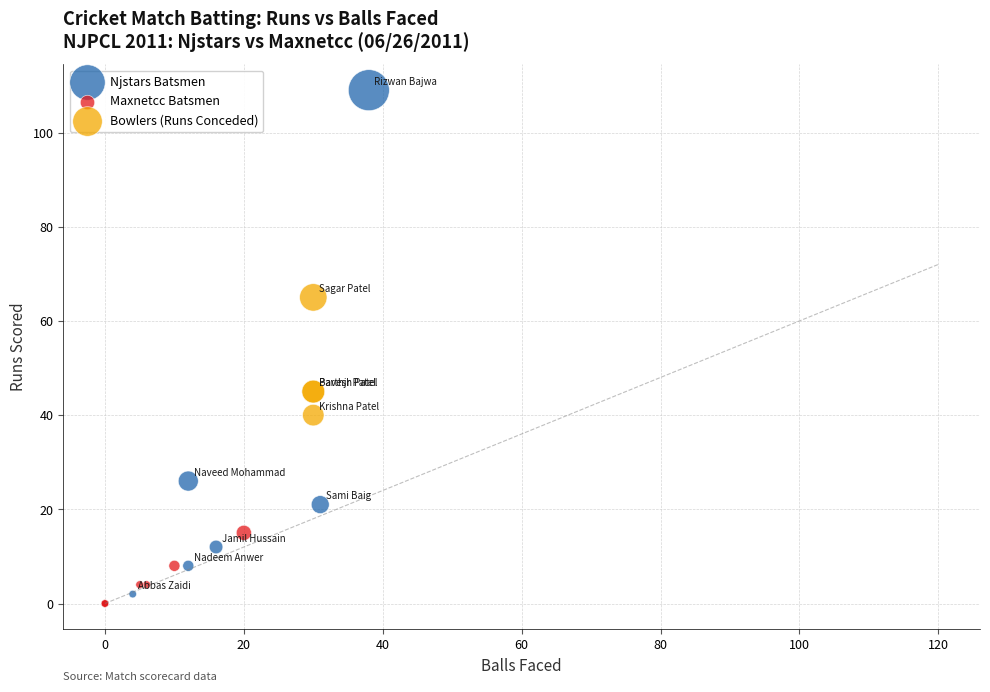

Which series reaches the maximum Y coordinate?

Njstars Batsmen